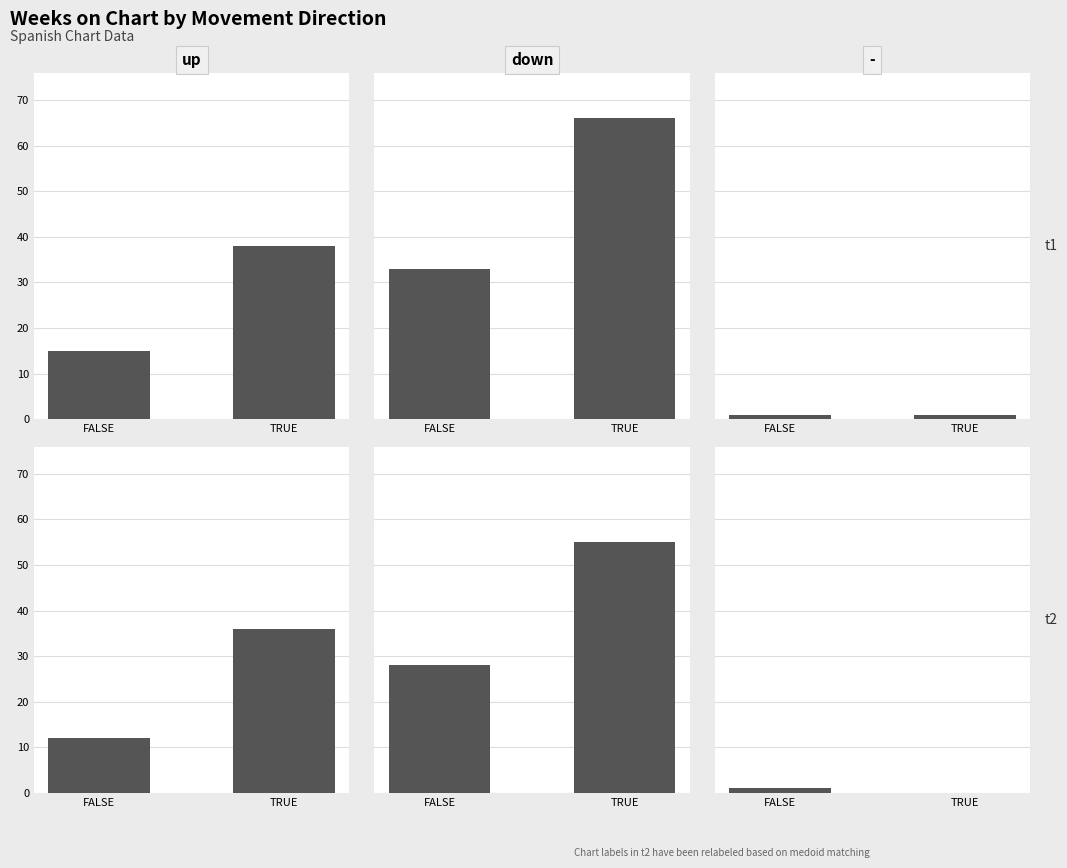

The up series shows 12 at FALSE. True or false?

True